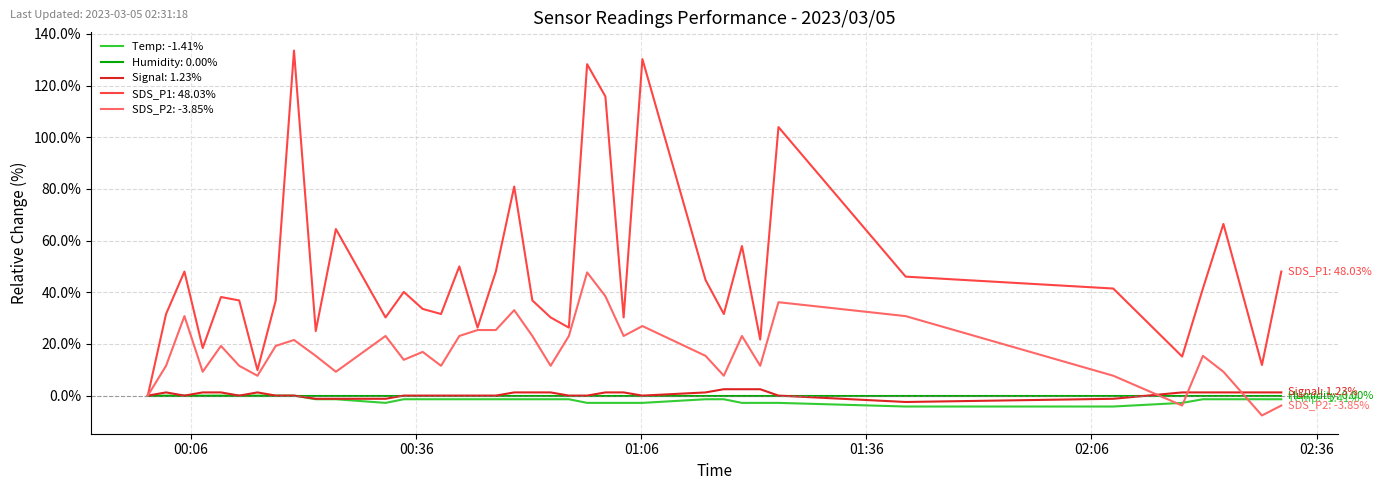

Which series has the largest total across all categories?

SDS_P1: 48.03%